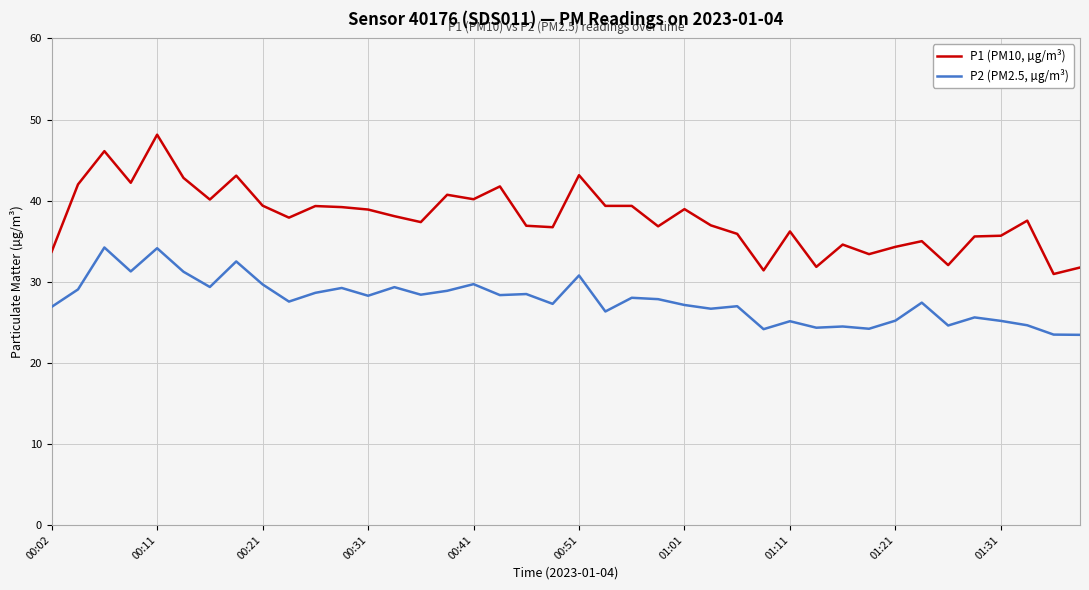

List the series in order of their overall mean, lowest first.

P2 (PM2.5, µg/m³), P1 (PM10, µg/m³)